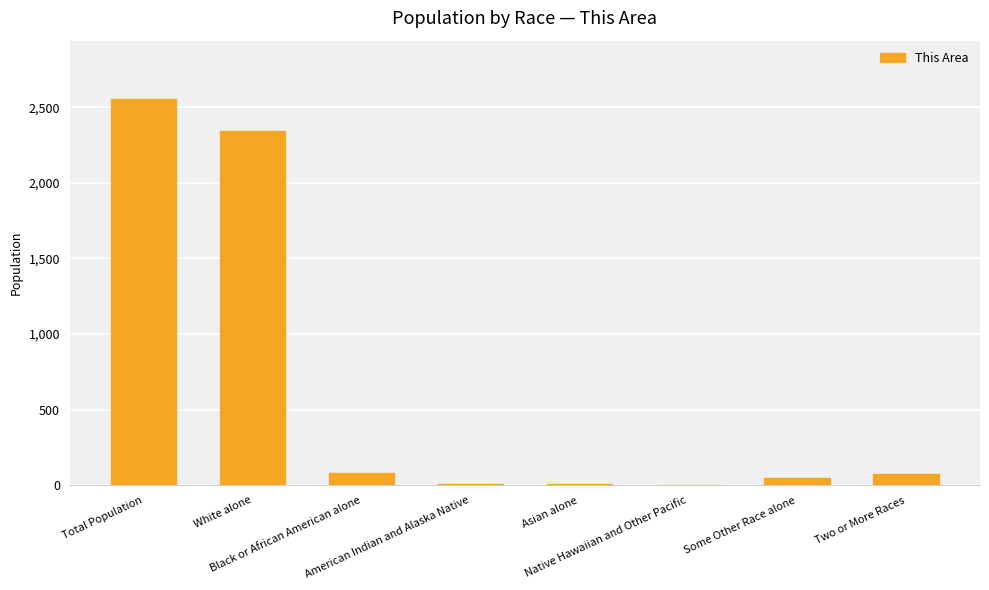

What is the greatest value displayed?

2557